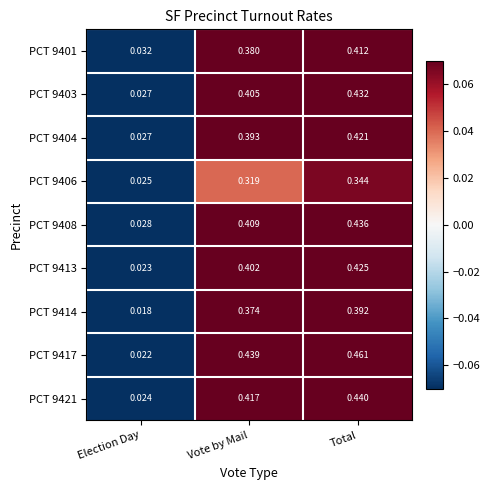

At which category is the sum across all series the highest?

Total